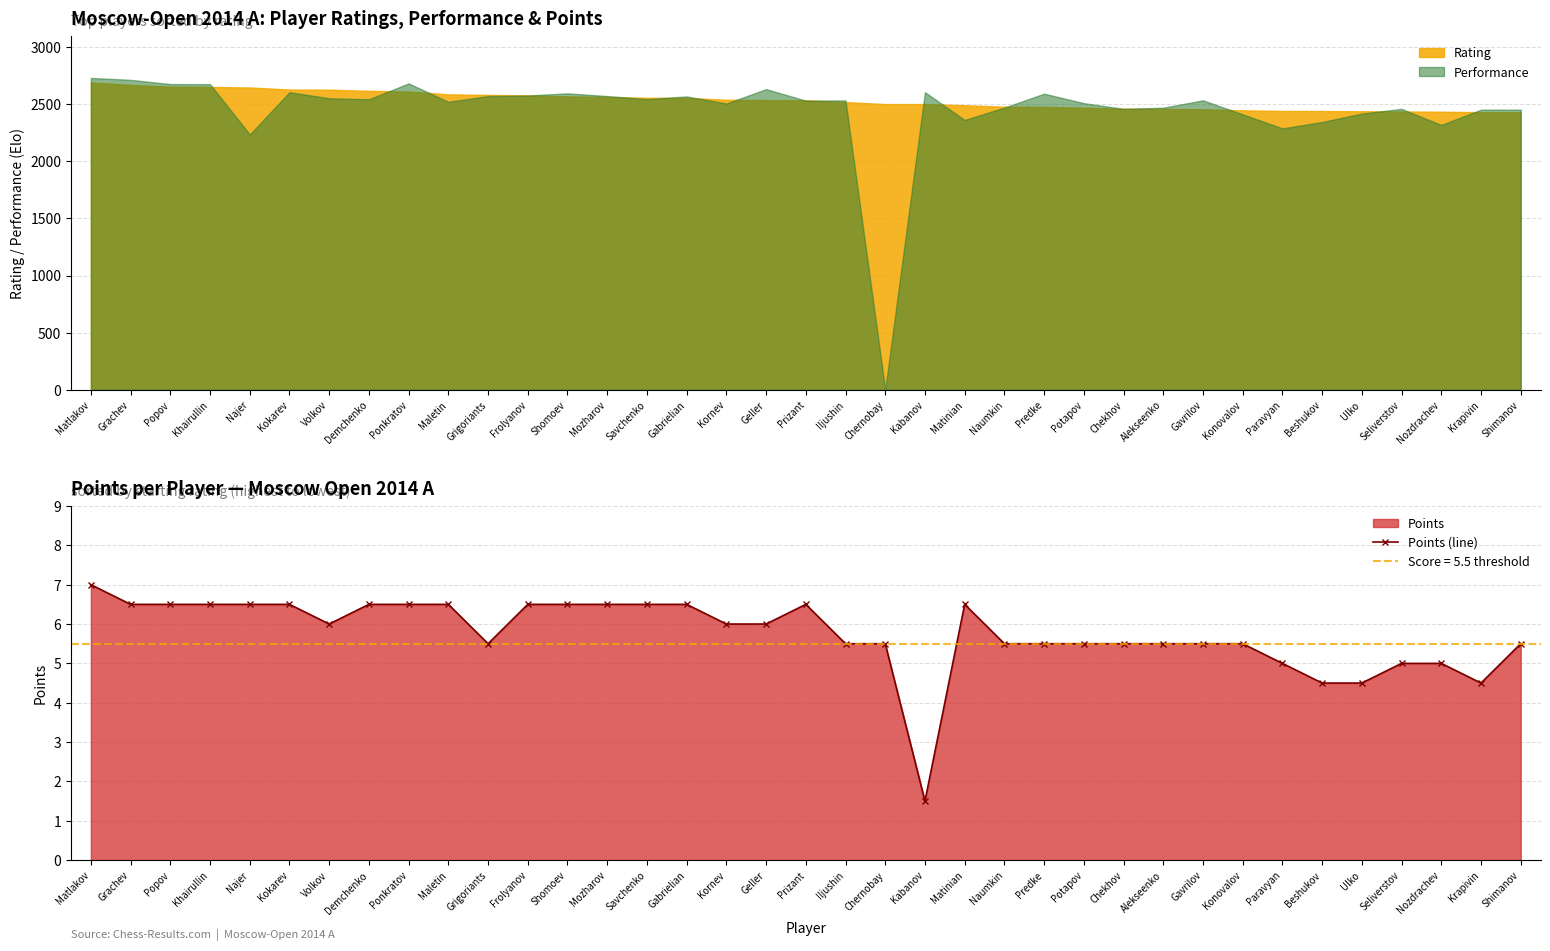

What is the smallest value displayed?

1.5